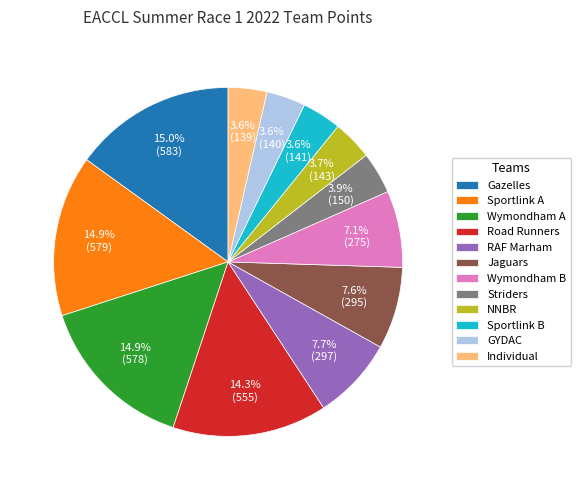

Is there a majority slice in this chart?

No